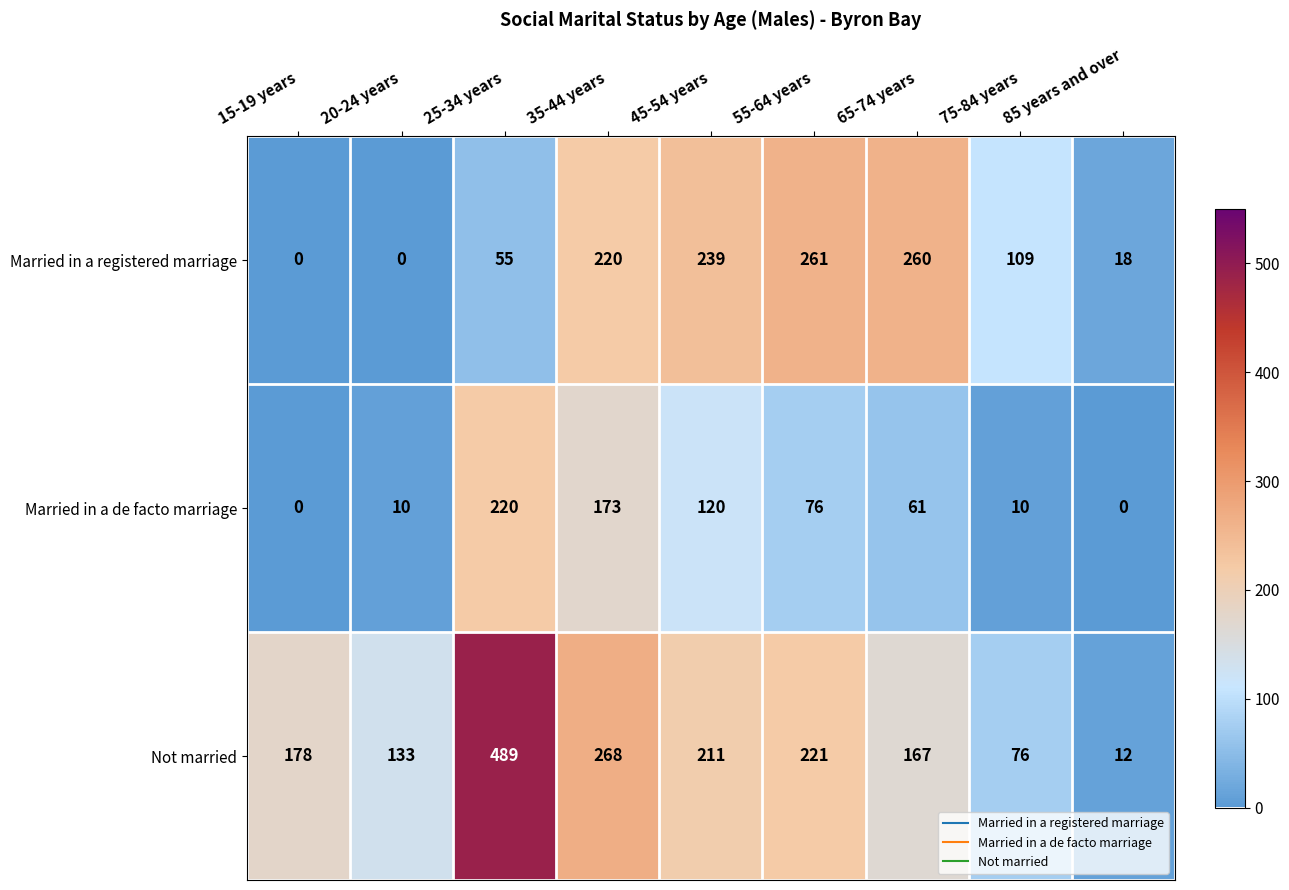

What is the sum of all Married in a registered marriage values?

1162